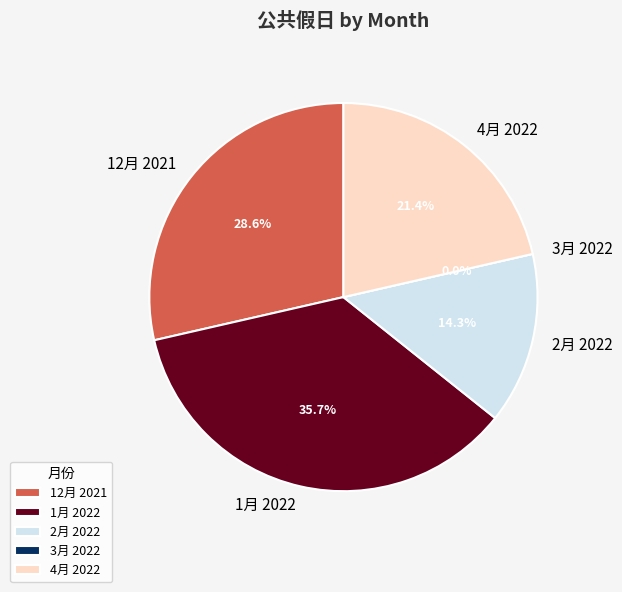

Is there any slice that represents more than half of the pie?

No